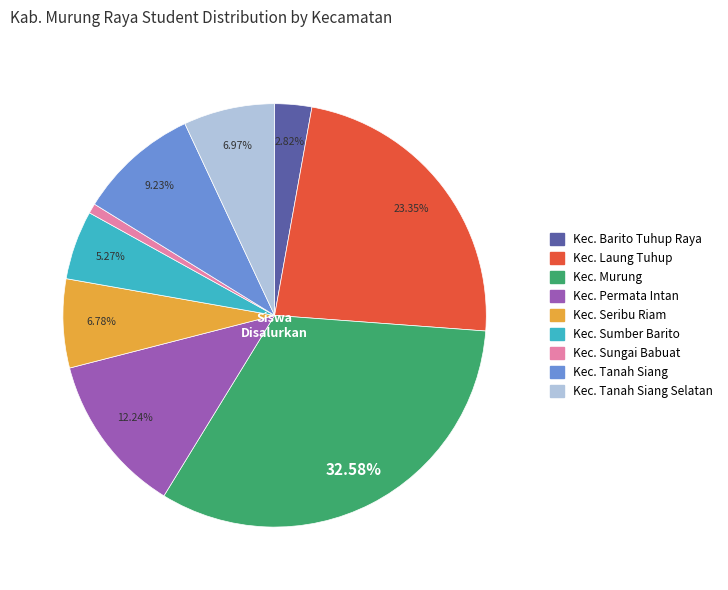

Does any single category account for the majority?

No